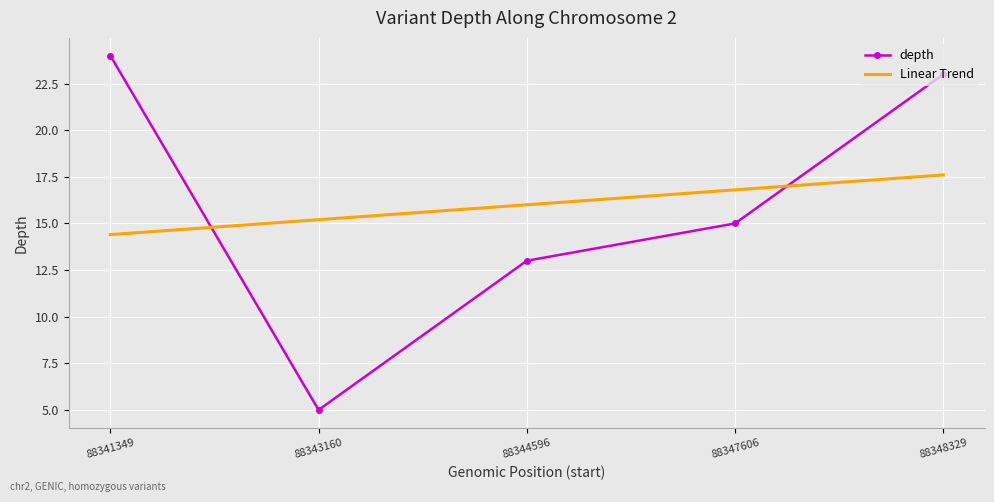

The value of depth at 88341349 is 33.8. True or false?

False